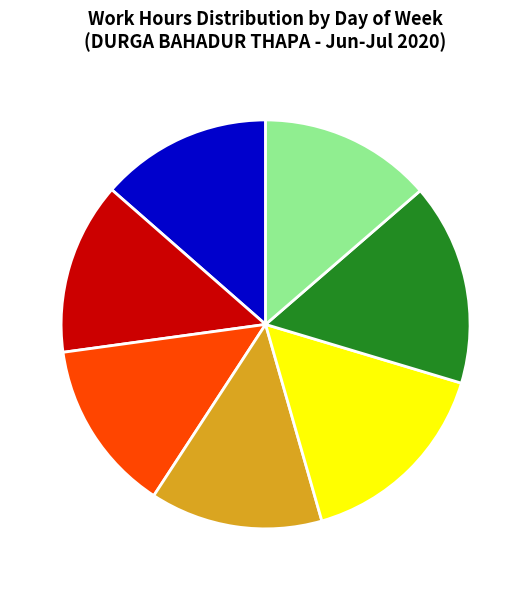

Is it true that Fri is 23% of the pie?

False